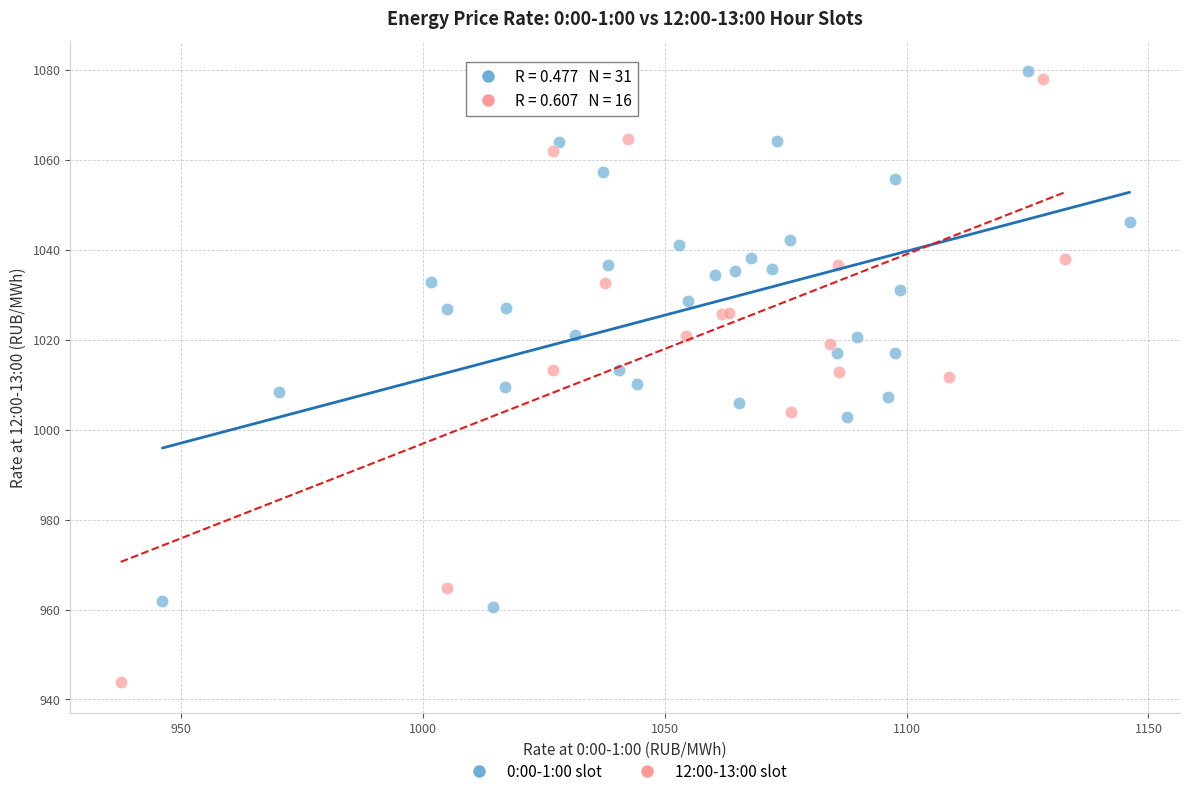

Which series contains the lowest Y value?

12:00-13:00 slot